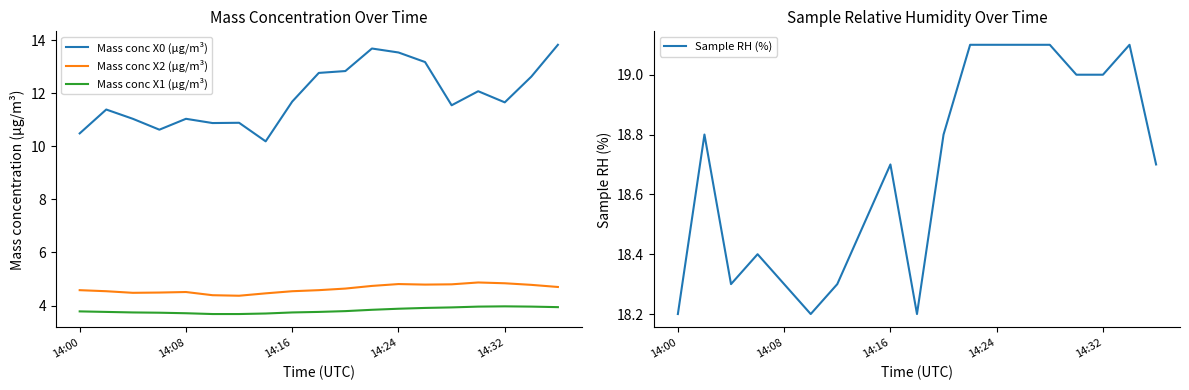

What is the minimum value for Mass conc X2 (μg/m³)?

4.4